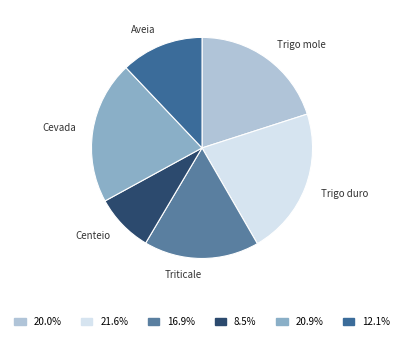

True or false: Trigo duro accounts for 22% of the total.

True